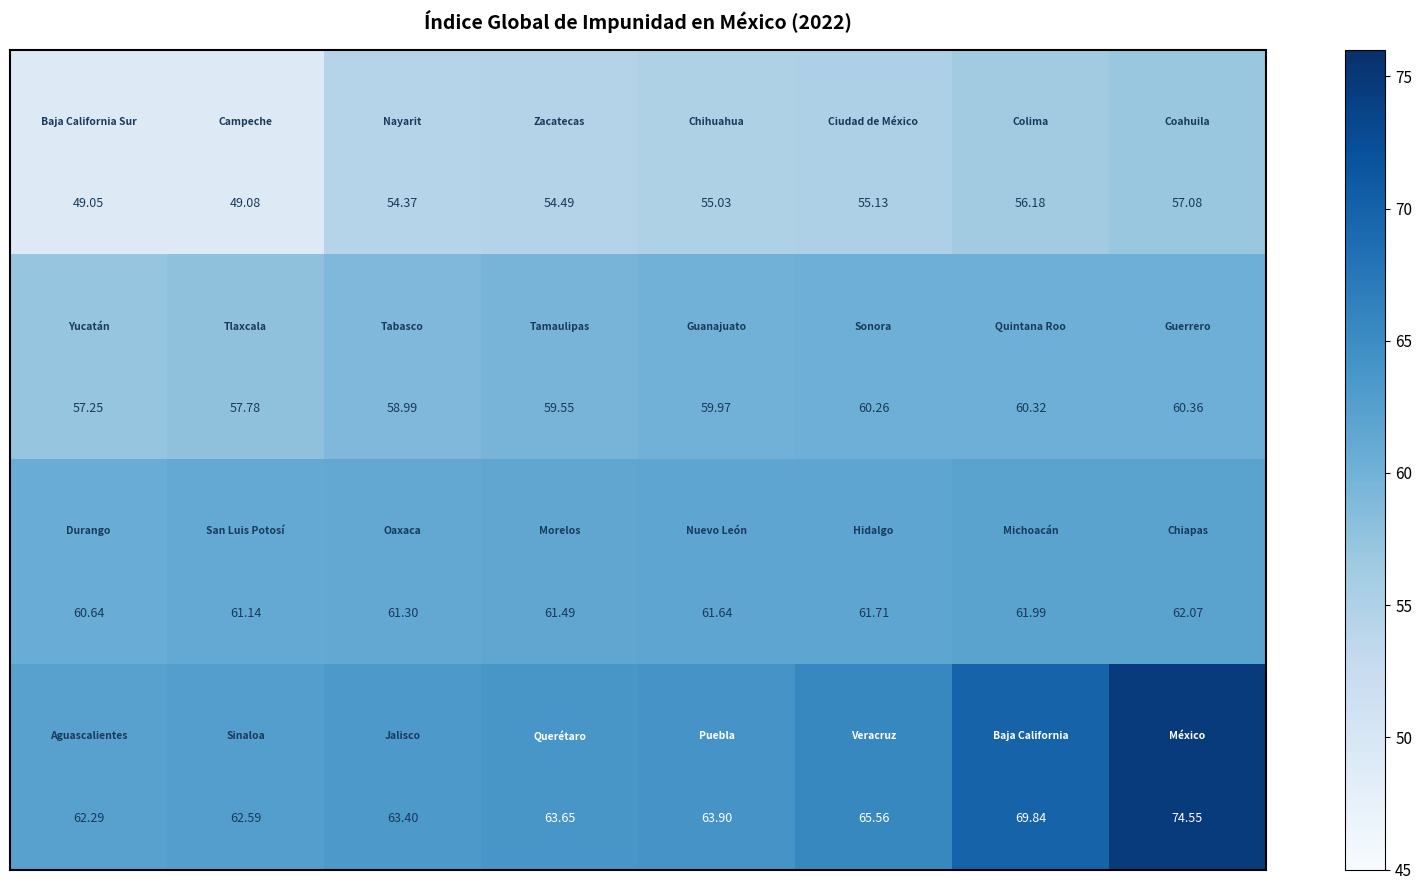

How many distinct data groups are displayed?

4